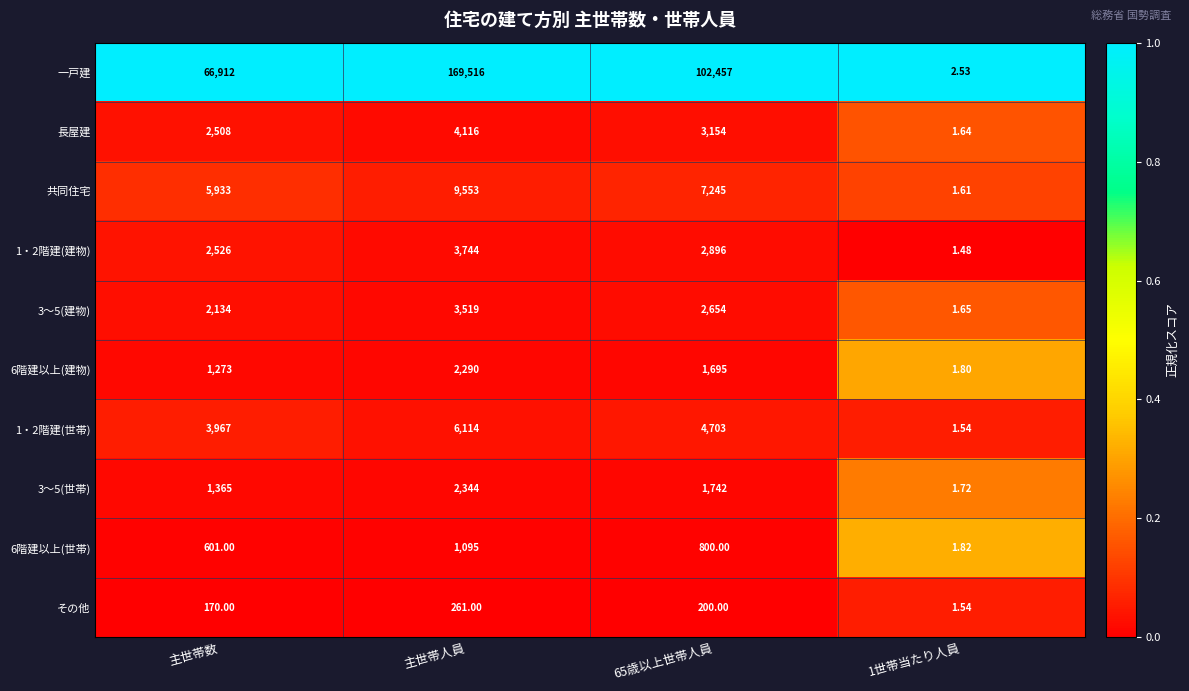

Count the number of data series in this chart.

10